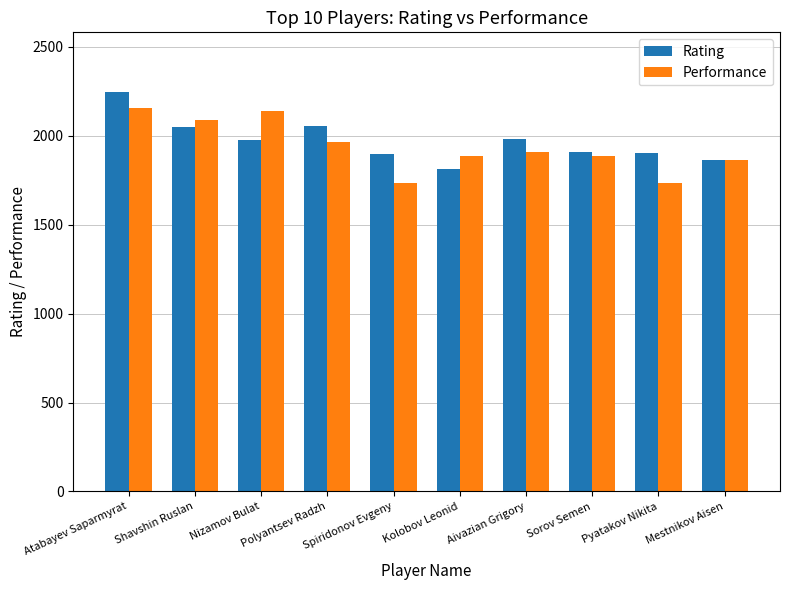

What is the highest value of the Performance series?

2156